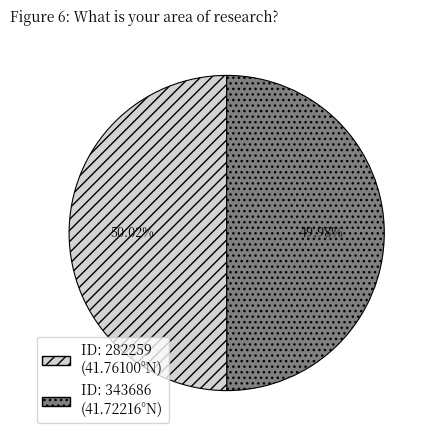

Is there a majority slice in this chart?

Yes